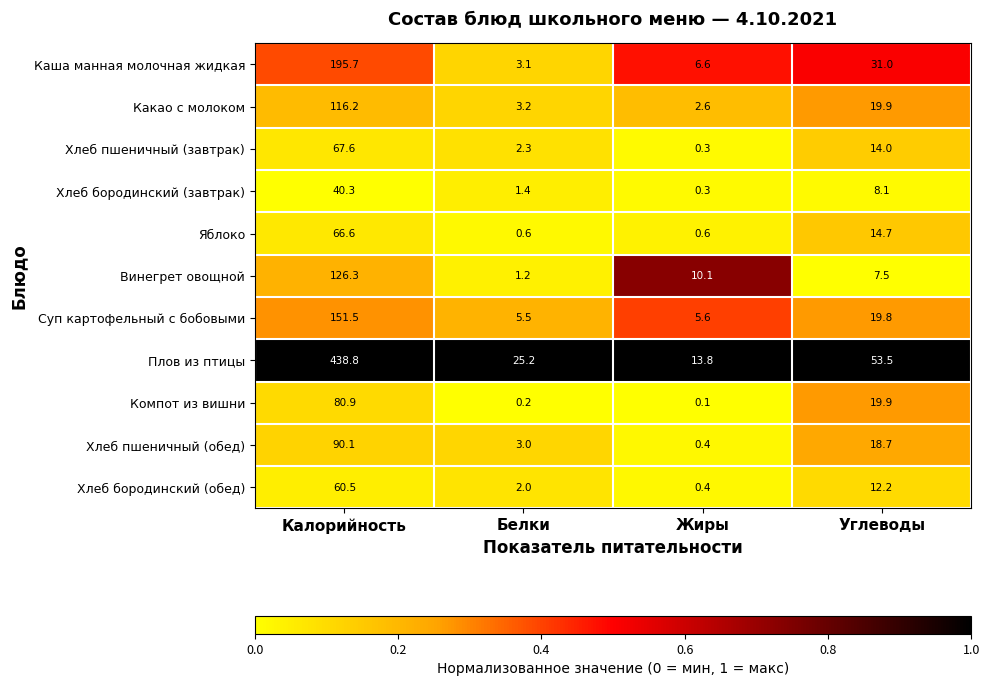

Read the Какао с молоком value at Белки.

3.2